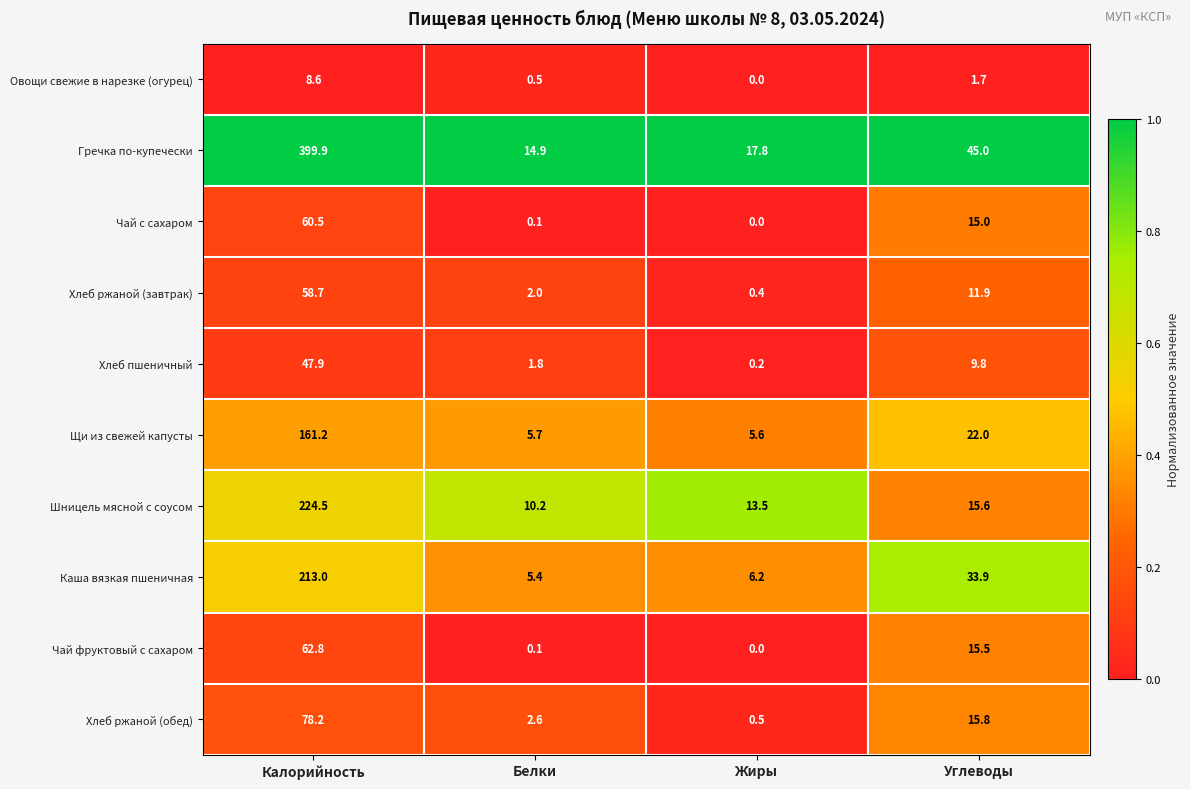

Is it true that Щи из свежей капусты equals 161.2 at Калорийность?

True